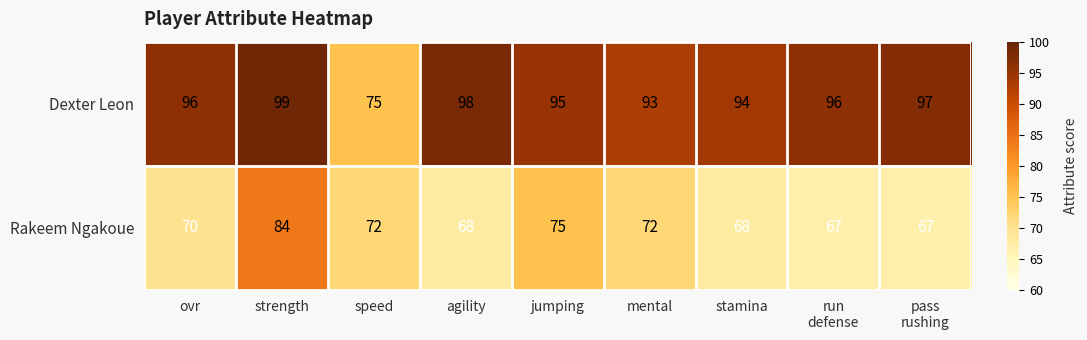

Which series has the largest total across all categories?

Dexter Leon